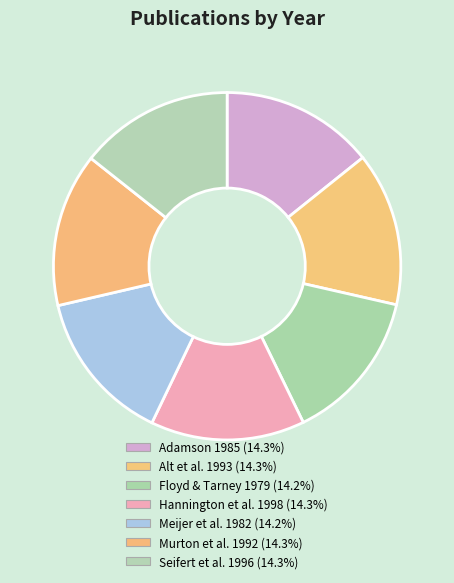

Is Adamson 1985 the majority of the pie?

No